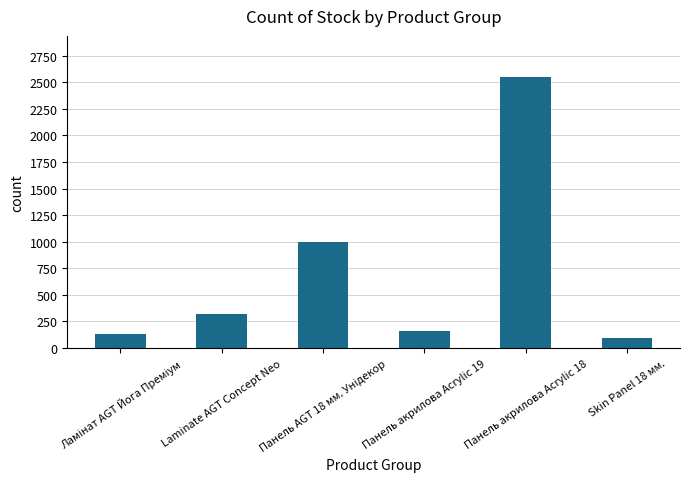

What is the difference between the maximum and second lowest values?

2418